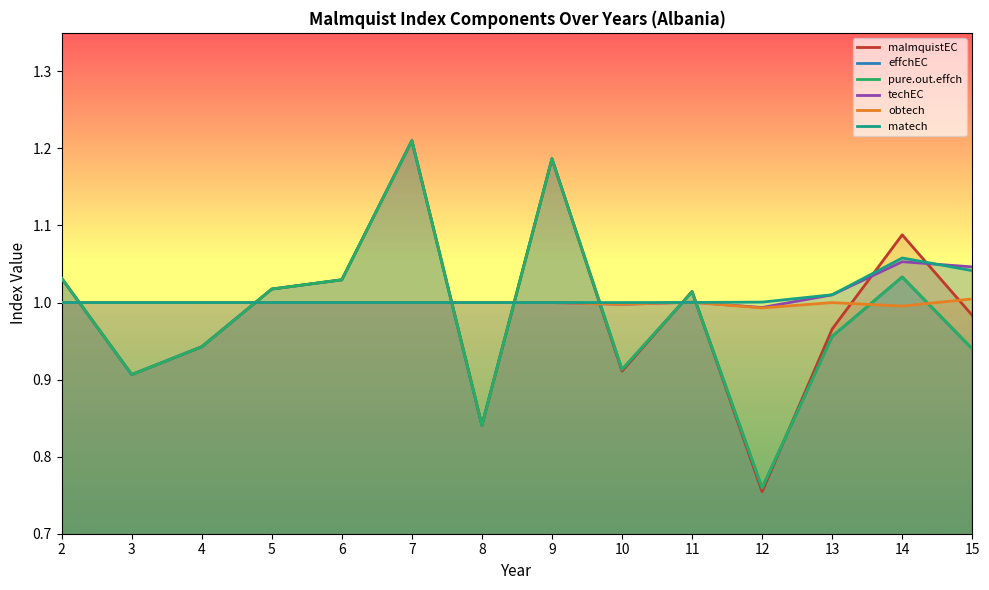

True or false: pure.out.effch and effchEC cross at least once.

False